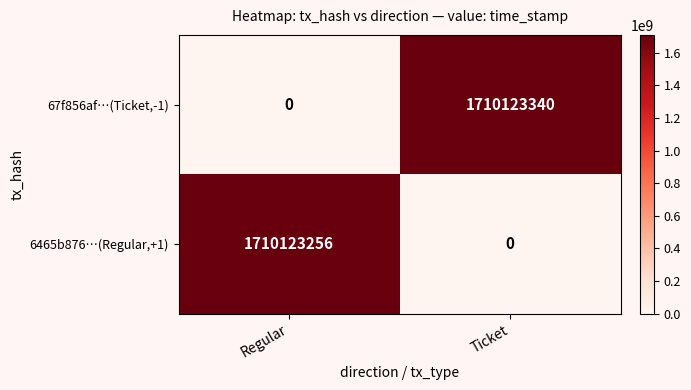

What is the average value of the 67f856af…(Ticket,-1) series?

855061670